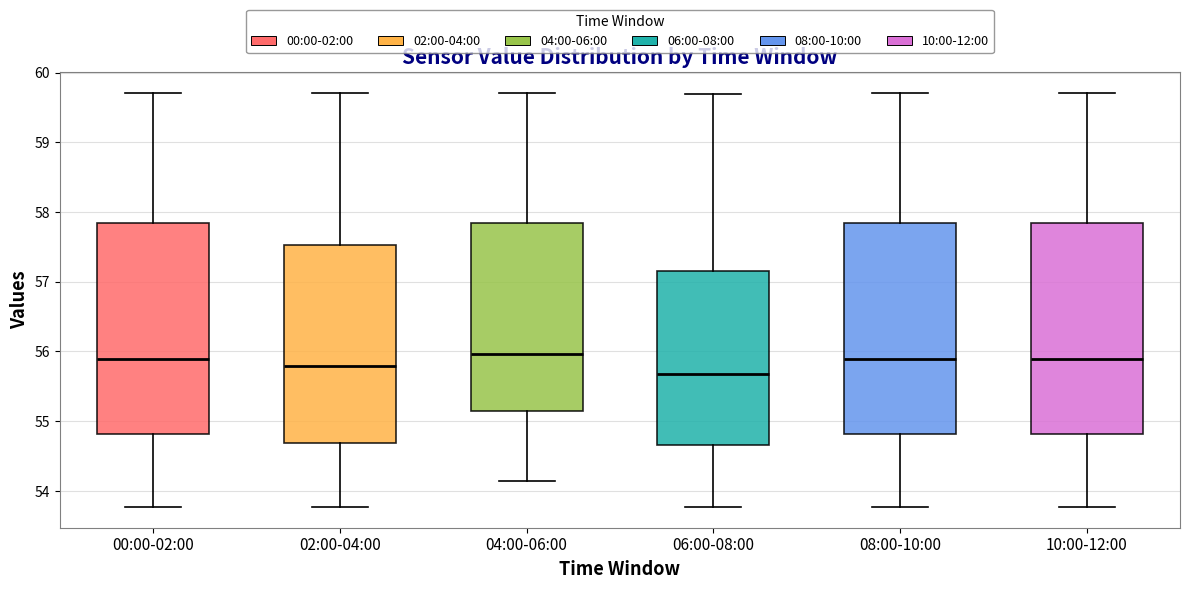

Reading left to right, read every box against the y-axis: the position of its median line, the range the box covers, and the ends of its whiskers. The values are not printed on the chart, so give them approximately, as read against the axis.

00:00-02:00: median 55.9, box 54.8 to 57.8, whiskers 53.8 to 59.7
02:00-04:00: median 55.8, box 54.7 to 57.5, whiskers 53.8 to 59.7
04:00-06:00: median 56.0, box 55.1 to 57.8, whiskers 54.2 to 59.7
06:00-08:00: median 55.7, box 54.7 to 57.2, whiskers 53.8 to 59.7
08:00-10:00: median 55.9, box 54.8 to 57.8, whiskers 53.8 to 59.7
10:00-12:00: median 55.9, box 54.8 to 57.8, whiskers 53.8 to 59.7